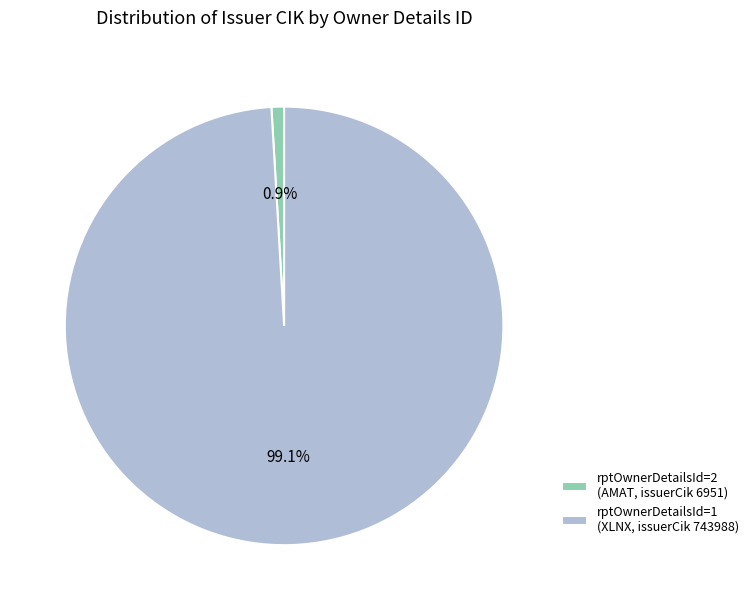

Do rptOwnerDetailsId=1 (XLNX, issuerCik 743988) and rptOwnerDetailsId=2 (AMAT, issuerCik 6951) together represent more than half of the pie?

Yes